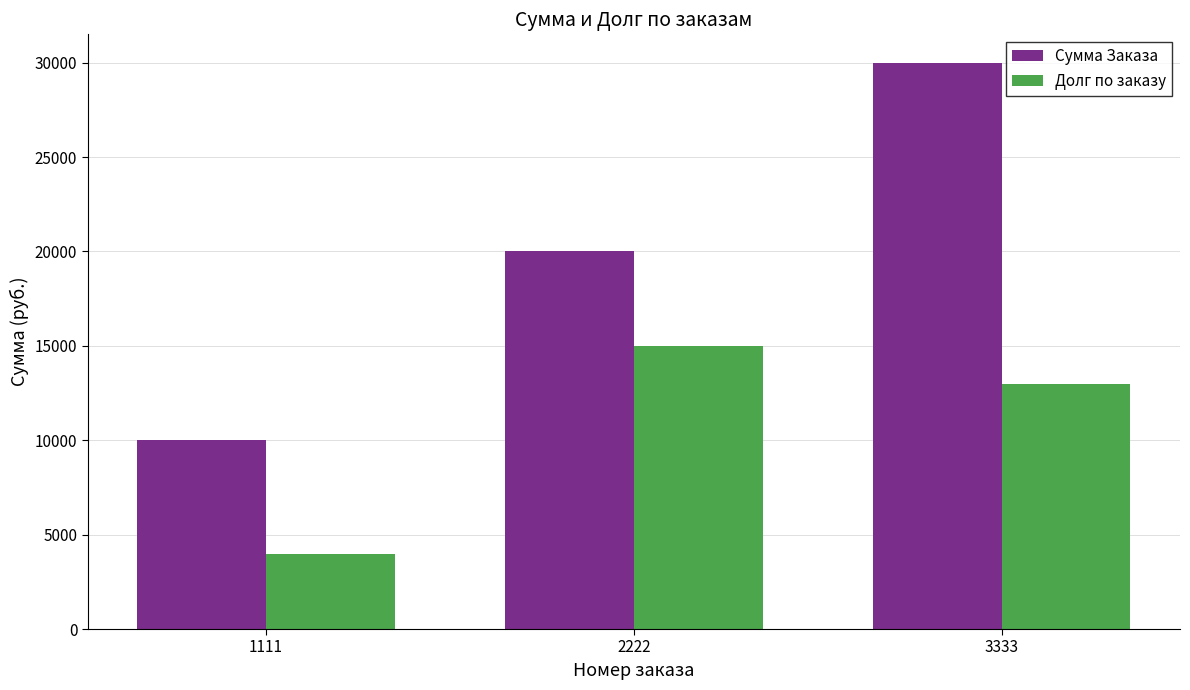

What is the minimum value shown in the chart?

4000